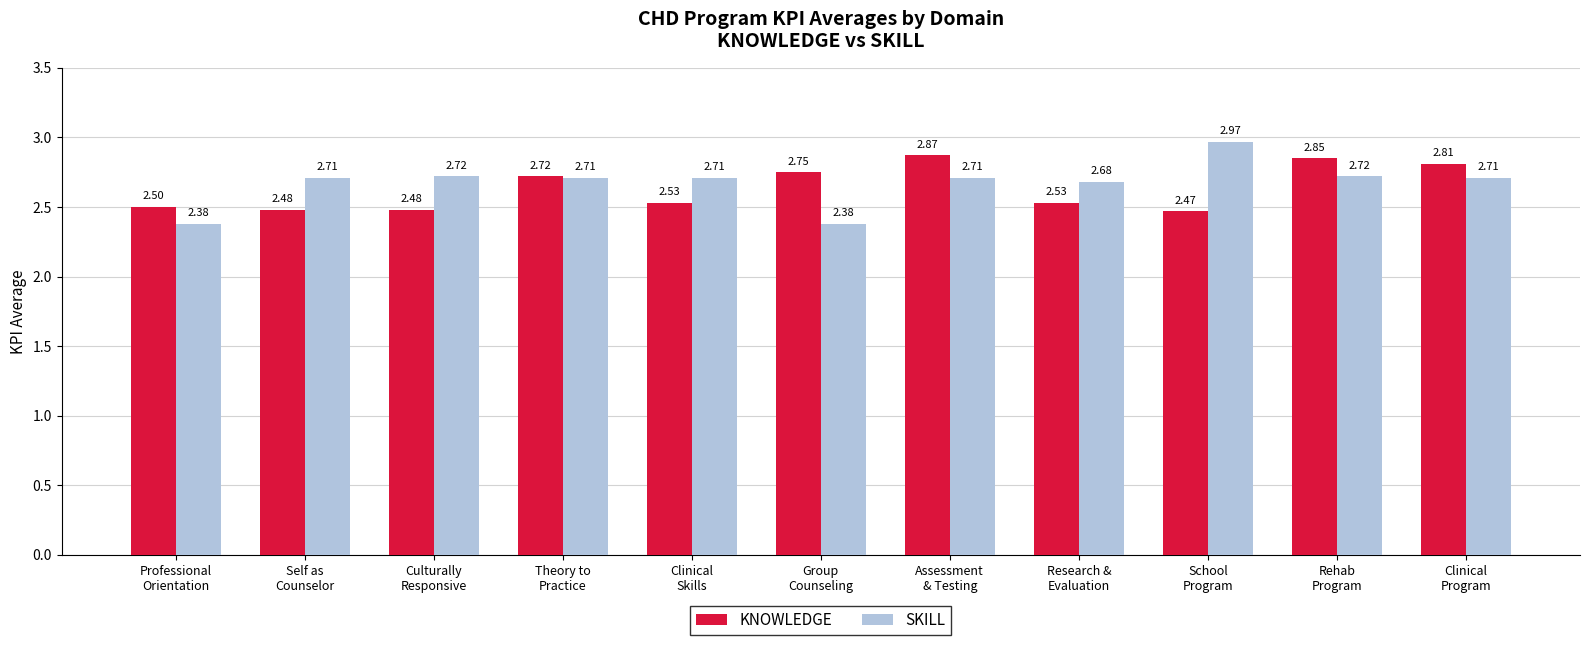

Which series has the widest spread of values?

SKILL